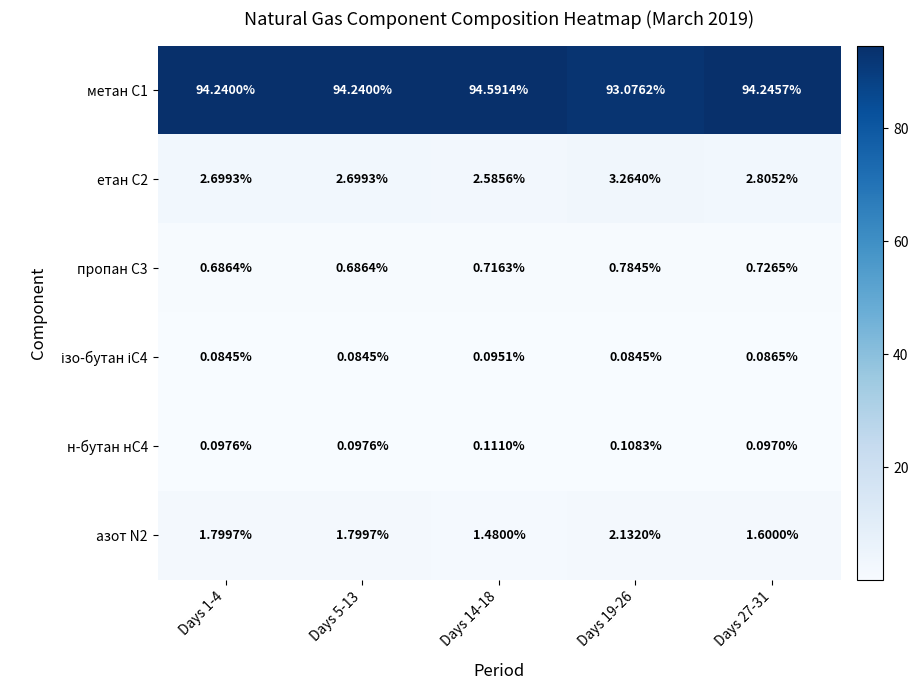

Is the value of пропан С3 at Days 14-18 greater than the value of метан С1 at Days 27-31?

No